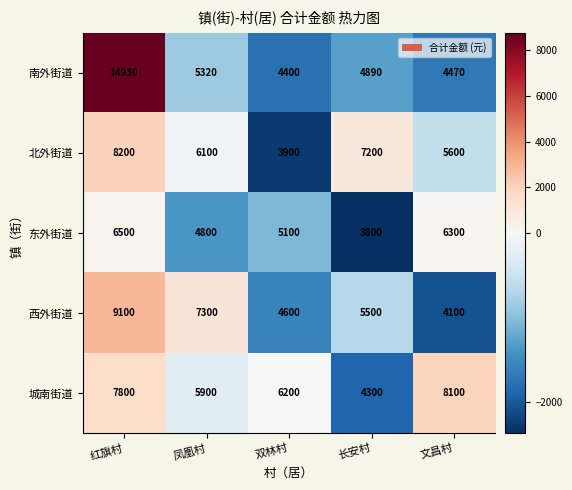

At which label is 南外街道 closest to 9665?

凤凰村